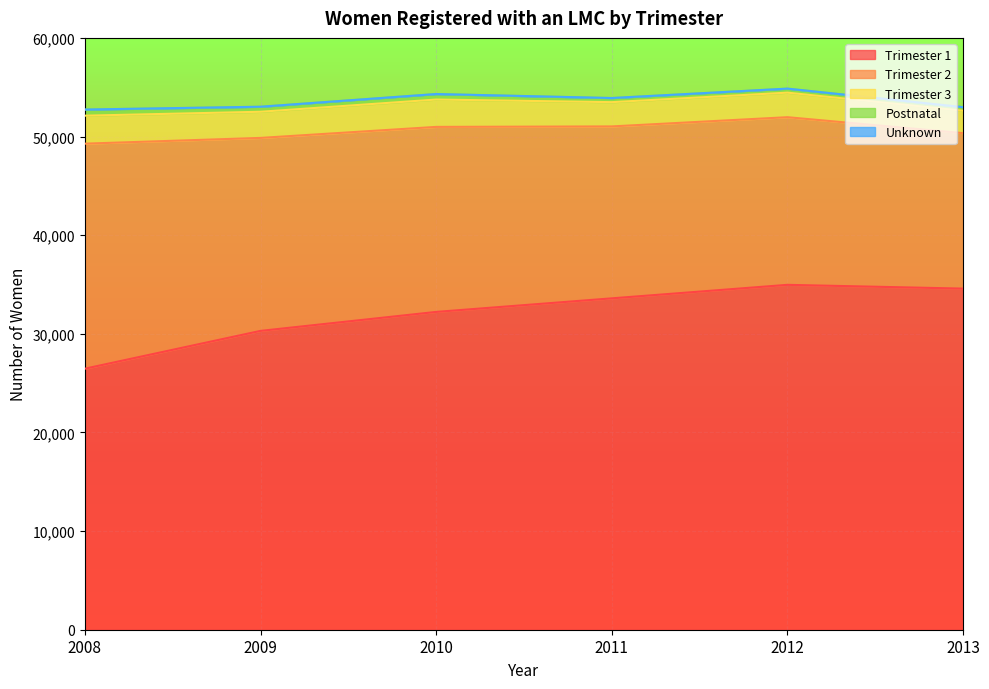

At 2011, list the series in order from smallest to largest.

Unknown, Postnatal, Trimester 3, Trimester 2, Trimester 1